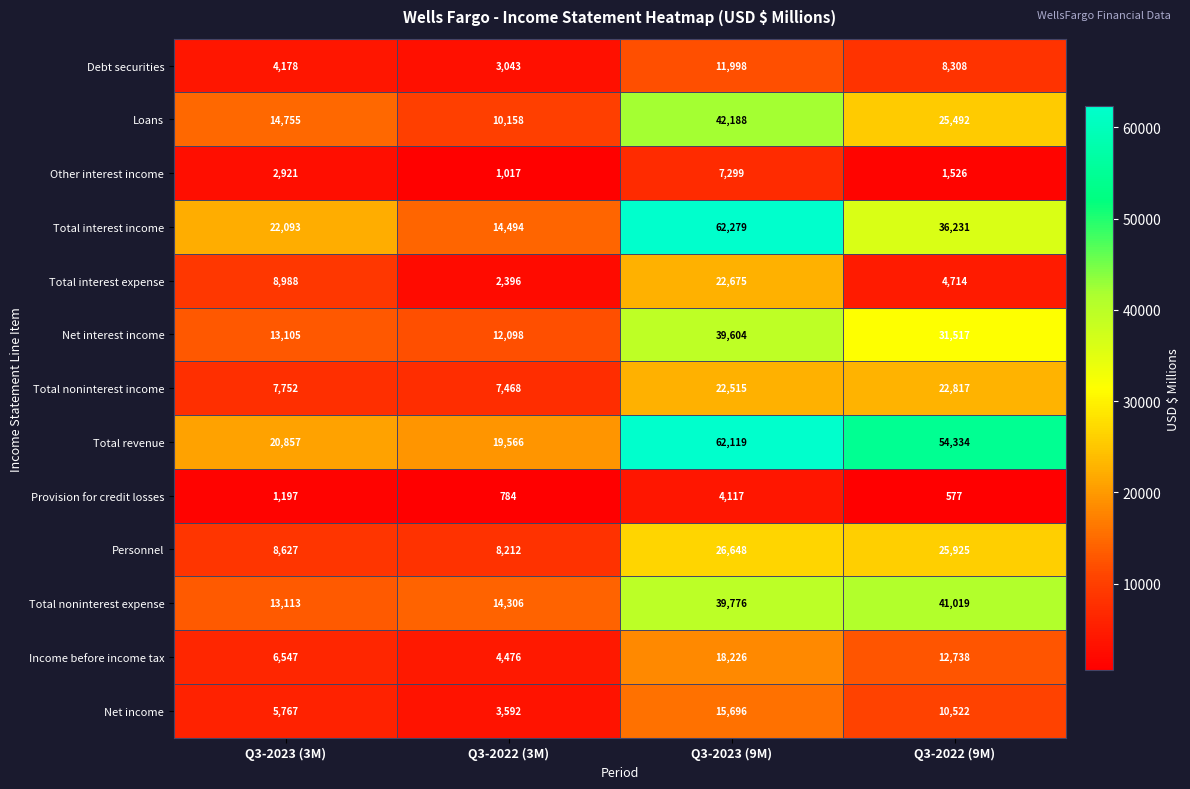

True or false: Income before income tax has a value of 12738 at Q3-2022 (9M).

True